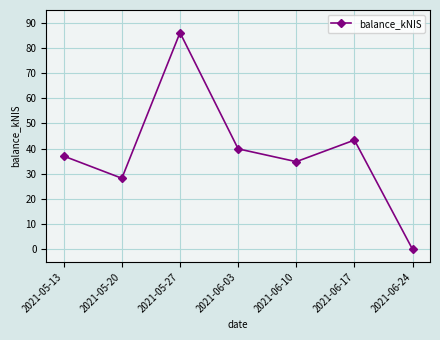

The value at 2021-06-24 is 59.0. True or false?

False